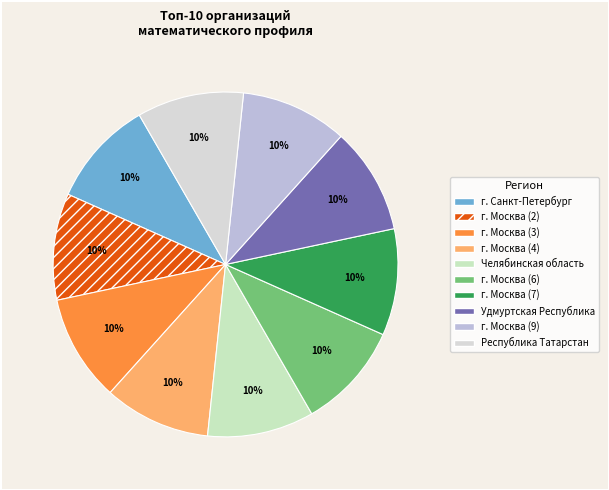

What is the ratio of the value at г. Санкт-Петербург to the value at г. Москва (7)?

1.0